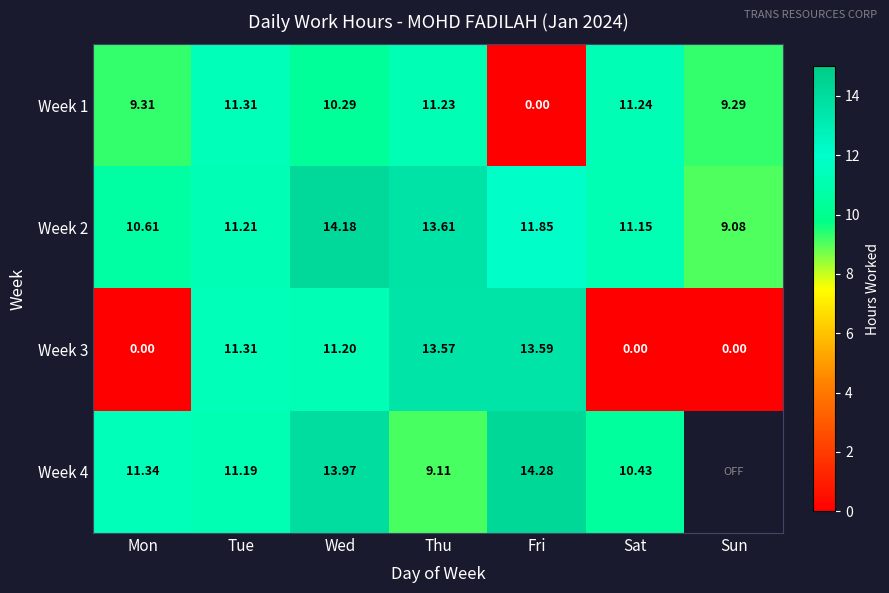

True or false: Week 4 has a value of 14.0 at Wed.

True